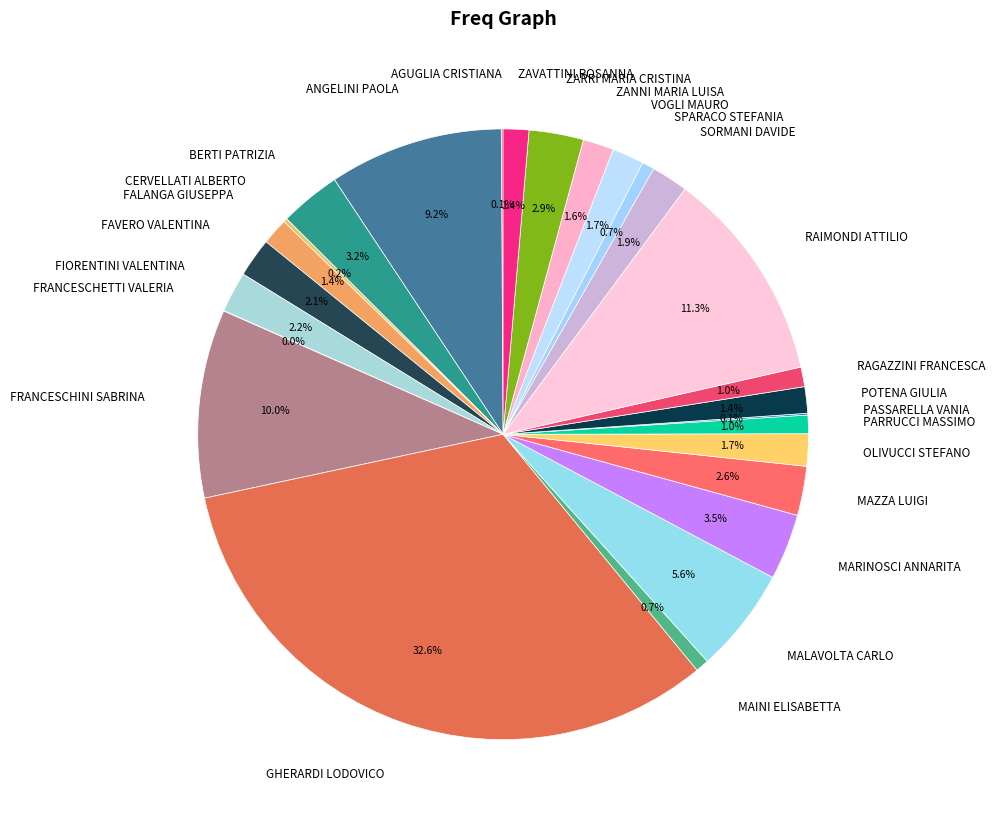

Which slice is the largest?

GHERARDI LODOVICO